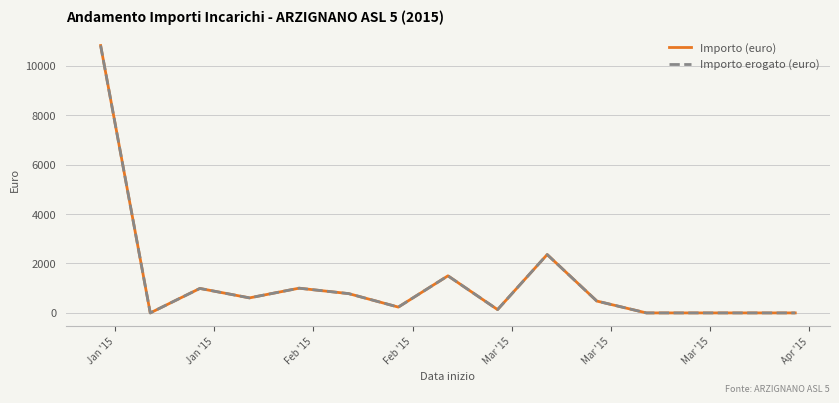

True or false: Importo erogato (euro) has more than 1 points higher than both neighbors.

True